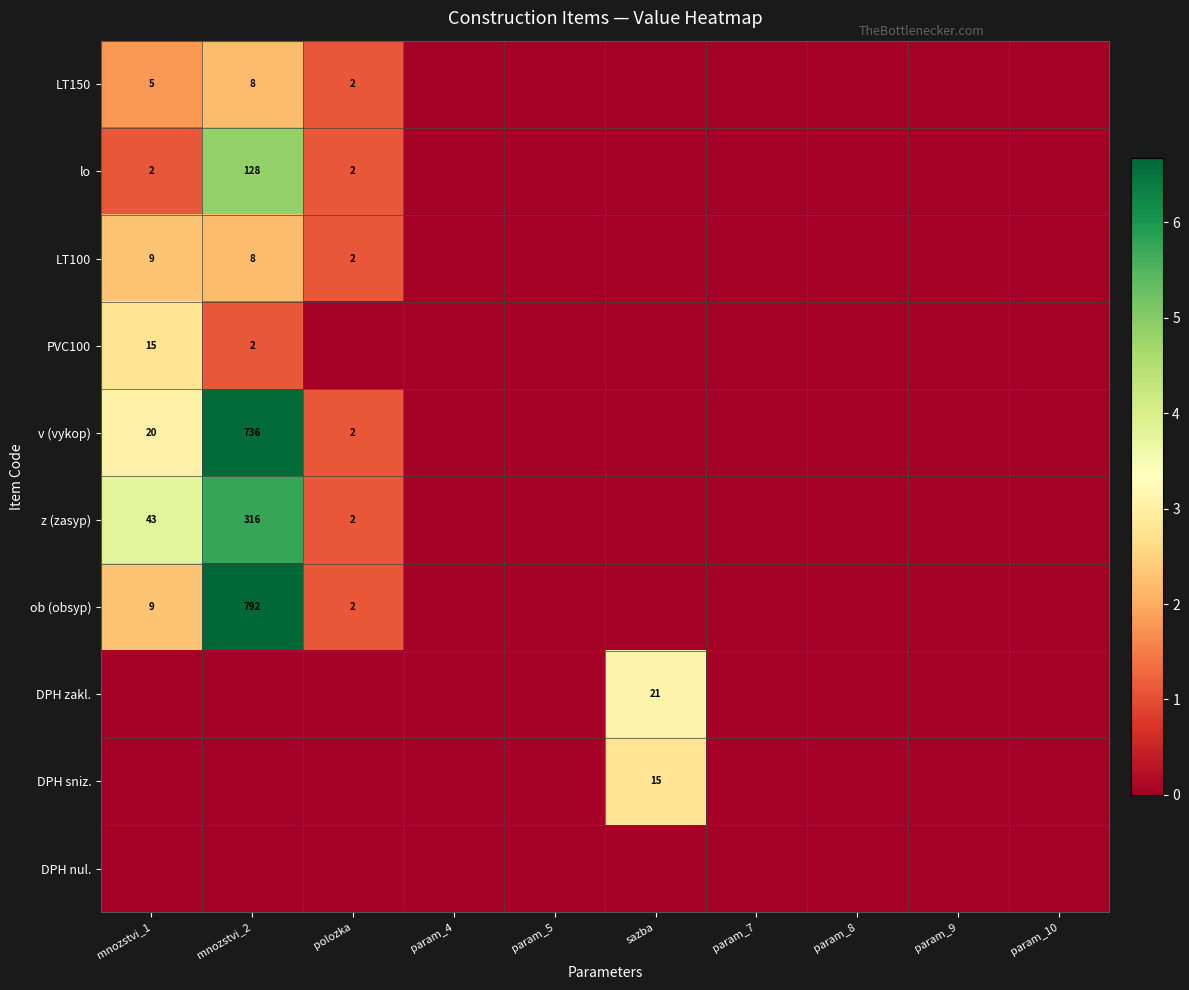

List the labels in order of LT150 value, smallest first.

param_4, param_5, sazba, param_7, param_8, param_9, param_10, polozka, mnozstvi_1, mnozstvi_2